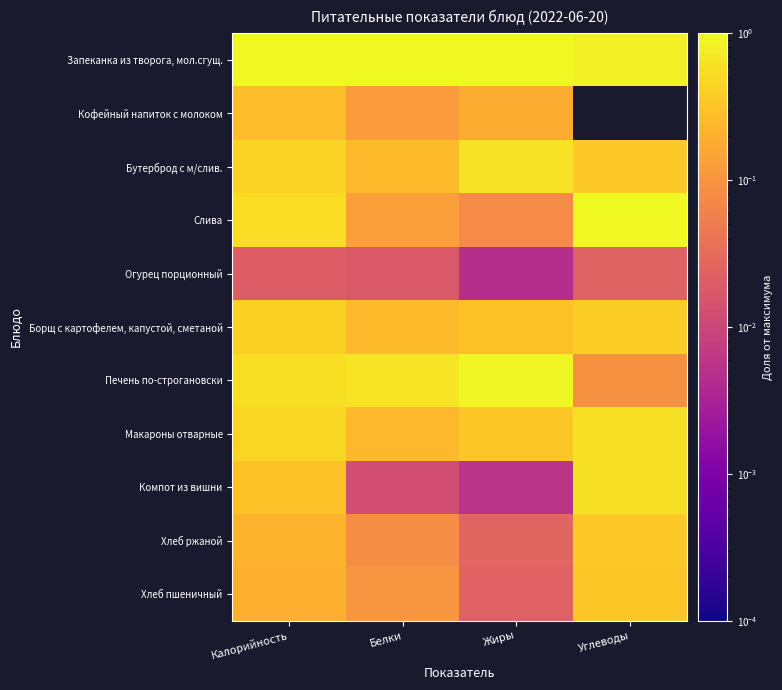

Between Жиры and Калорийность, which is larger?

Калорийность